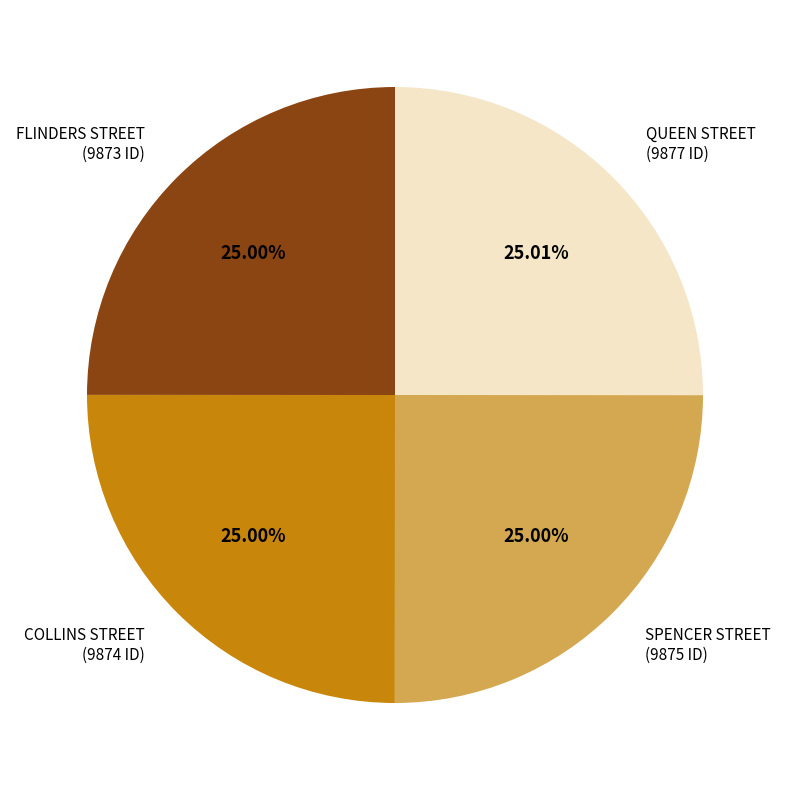

Is there a majority slice in this chart?

No